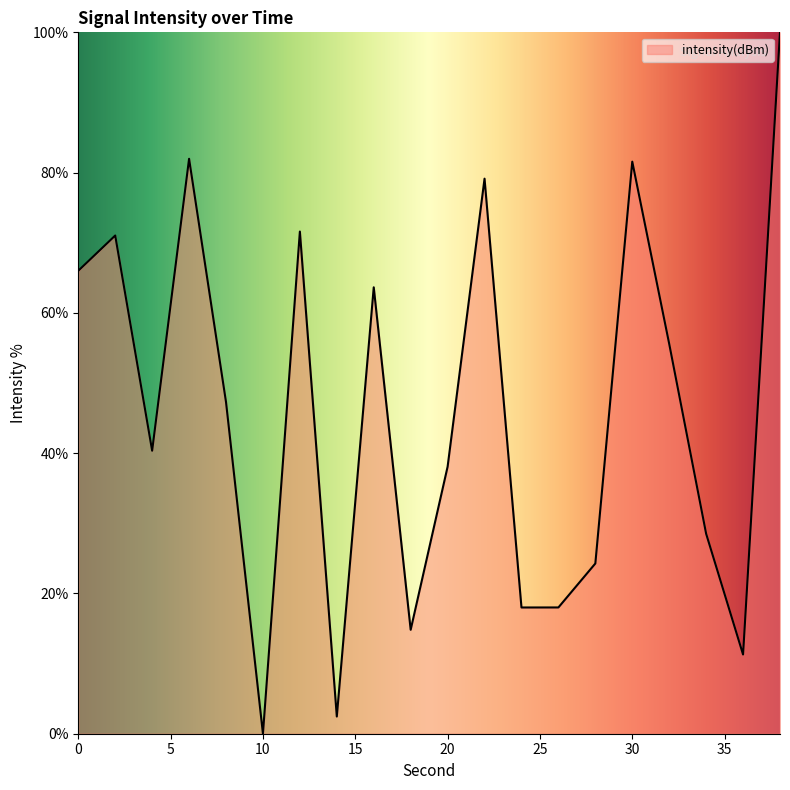

How many lines are shown in the chart?

1